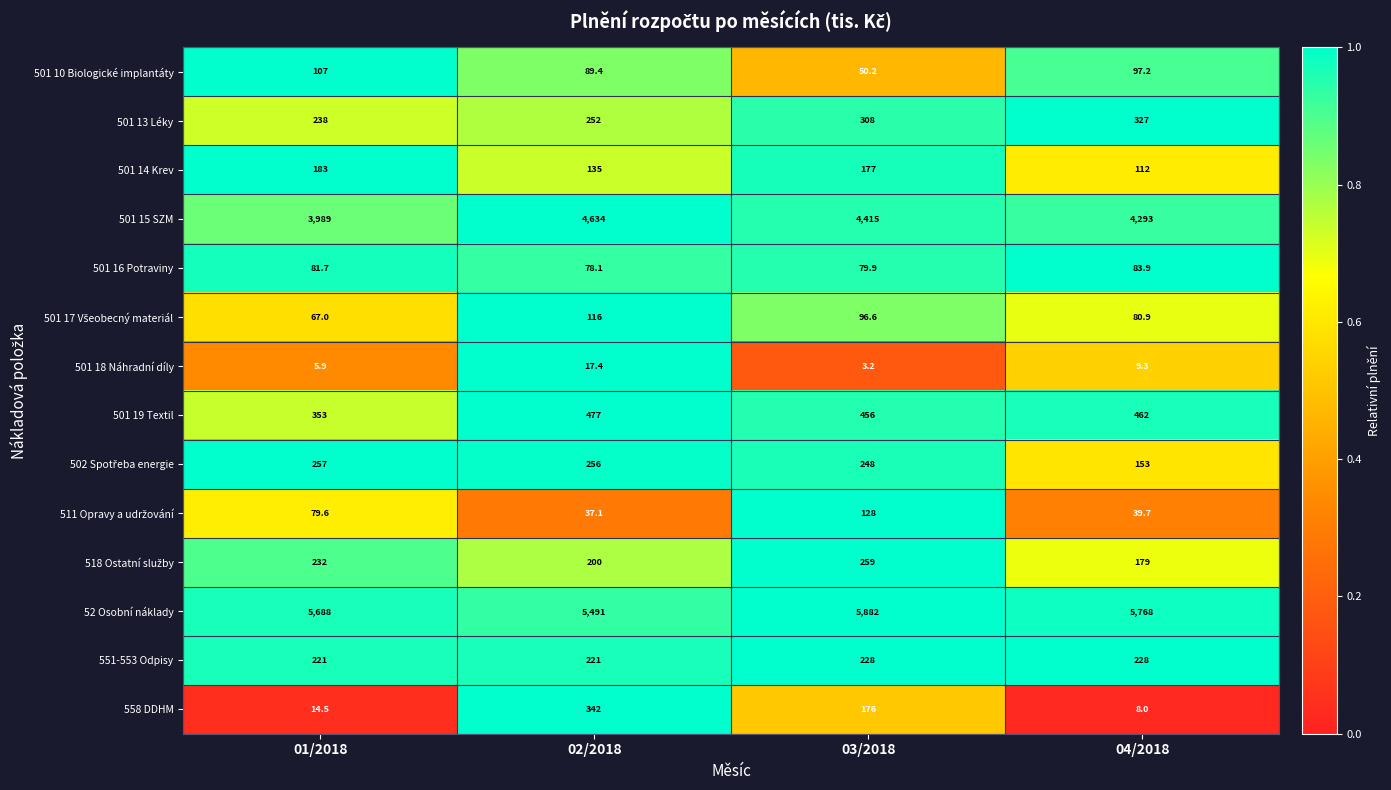

At which category does the chart reach its peak across all series?

03/2018